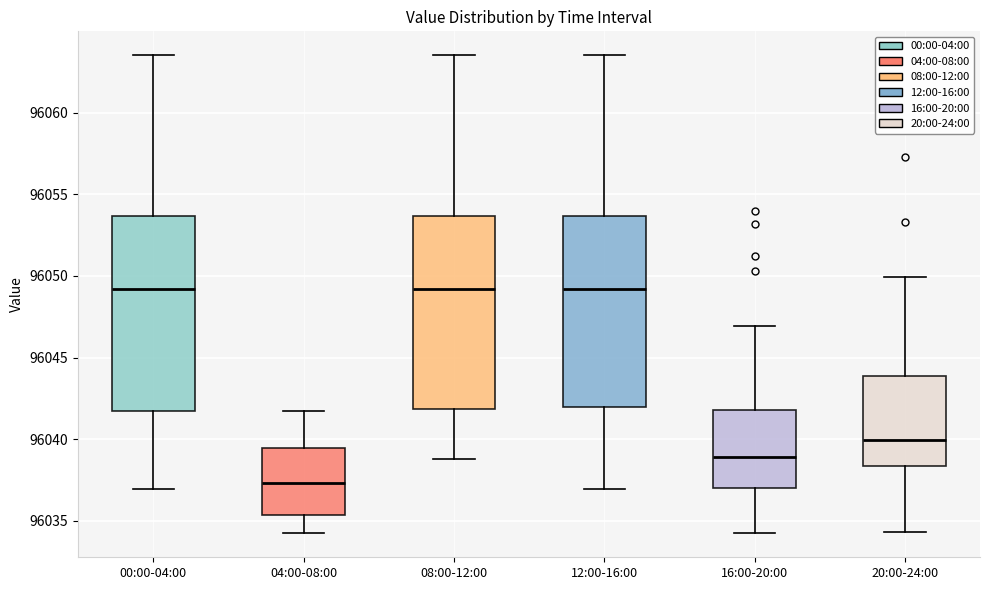

Reading left to right, transcribe this box plot: for each box, give where its median line is, the range the box spans, and where its two whiskers end, as read against the y-axis. The values are not printed on the chart, so give them approximately, as read against the axis.

00:00-04:00: median 96049.0, box 96041.5 to 96053.5, whiskers 96037.0 to 96063.5
04:00-08:00: median 96037.5, box 96035.5 to 96039.5, whiskers 96034.0 to 96041.5
08:00-12:00: median 96049.0, box 96042.0 to 96053.5, whiskers 96039.0 to 96063.5
12:00-16:00: median 96049.0, box 96042.0 to 96053.5, whiskers 96037.0 to 96063.5
16:00-20:00: median 96039.0, box 96037.0 to 96042.0, whiskers 96034.0 to 96047.0
20:00-24:00: median 96040.0, box 96038.5 to 96044.0, whiskers 96034.5 to 96050.0